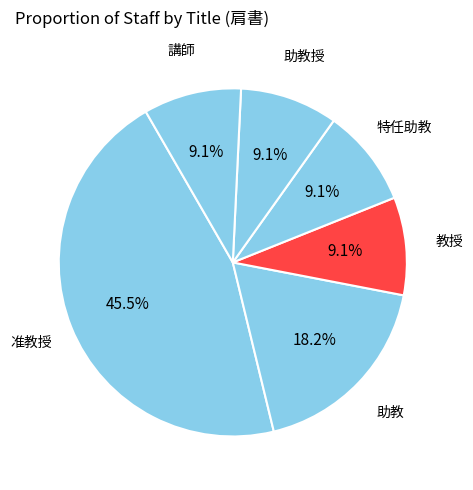

To the nearest percent, what is the difference between the largest and smallest slice percentages?

36%